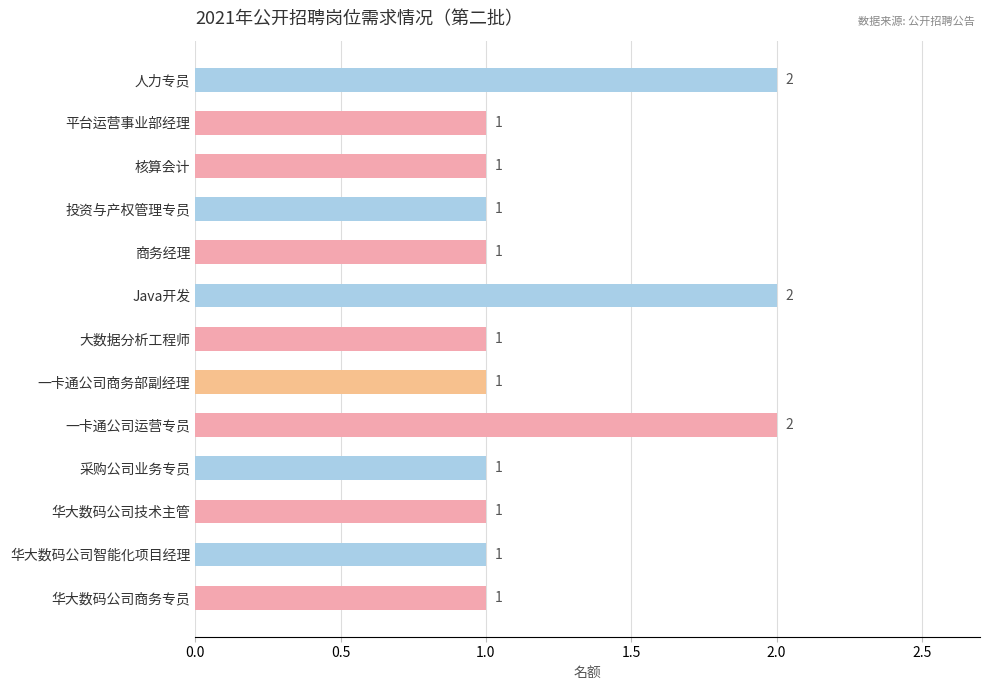

What is the difference between the second highest and minimum values?

1